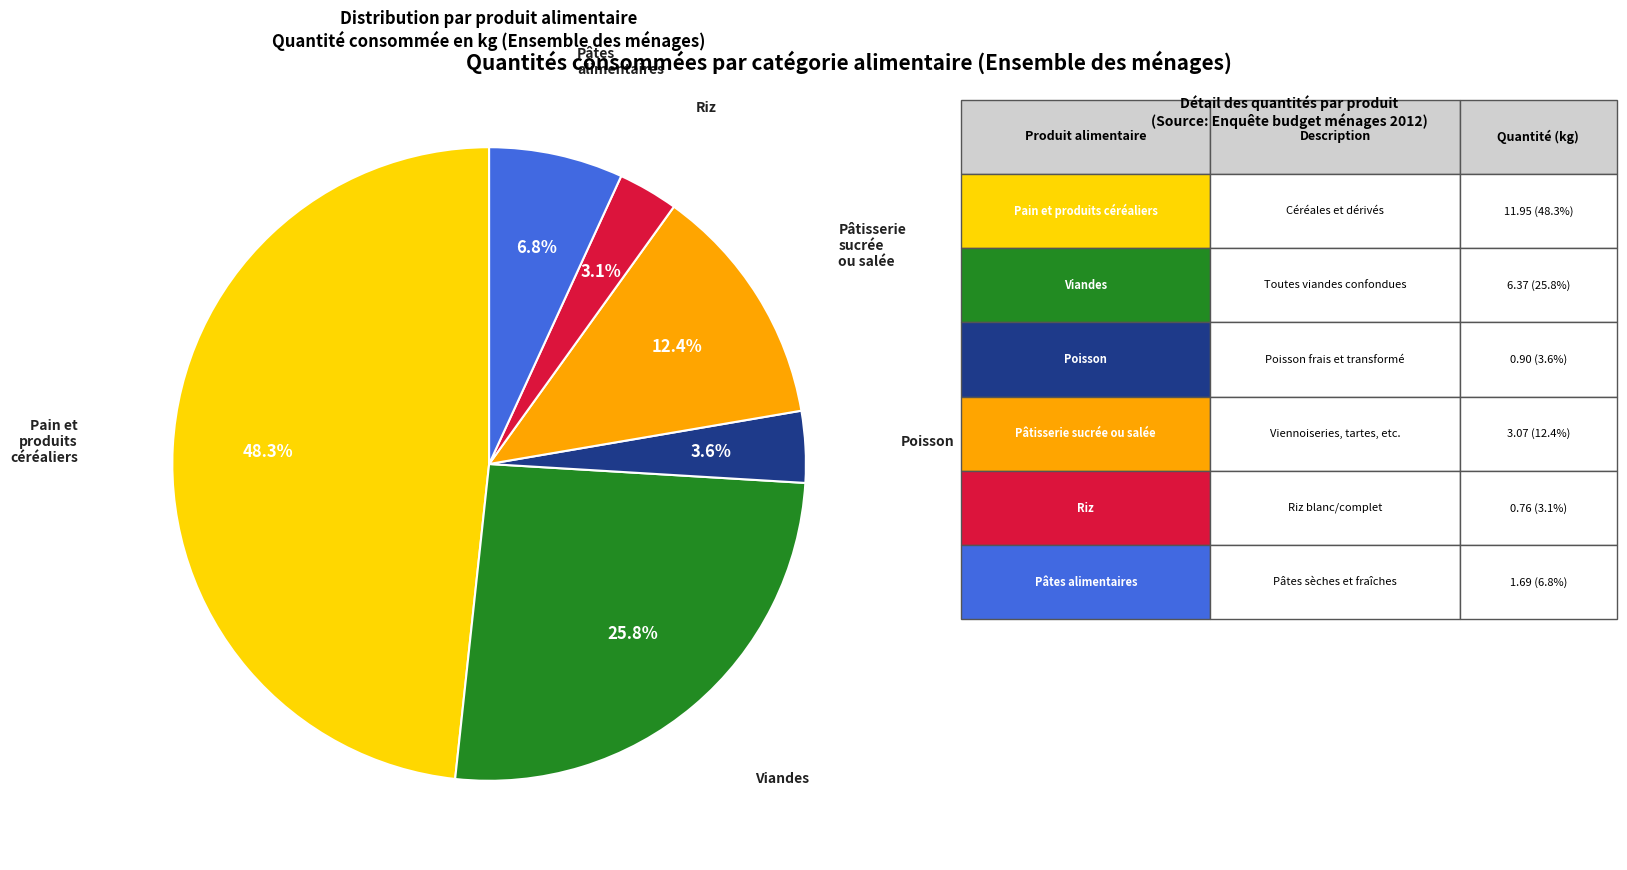

Is there a majority slice in this chart?

No